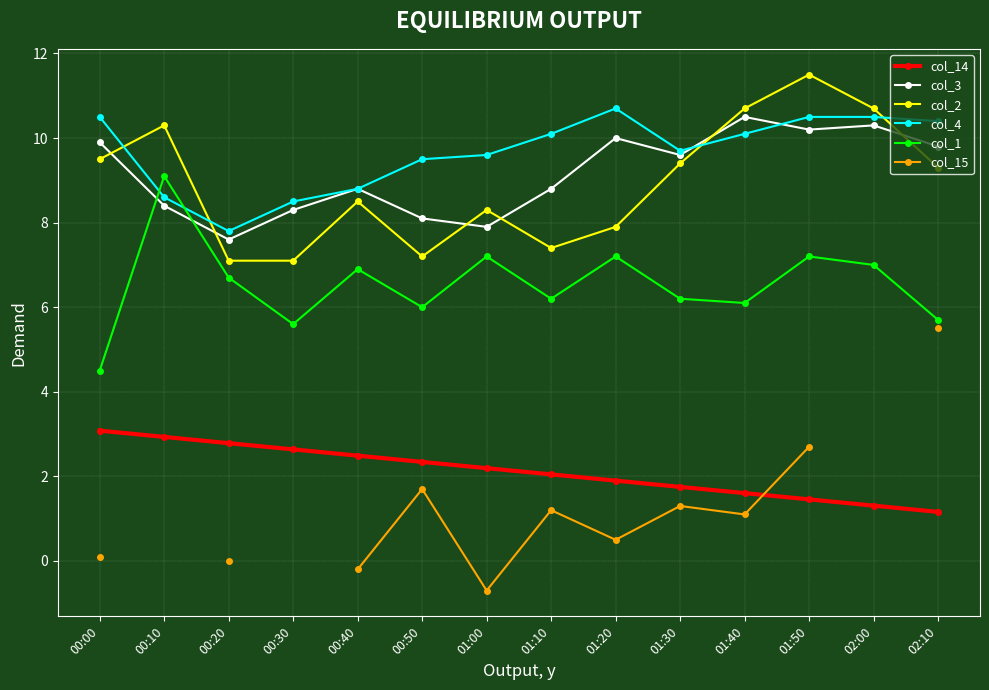

Is it true that col_4 equals 10.4 at 02:10?

True